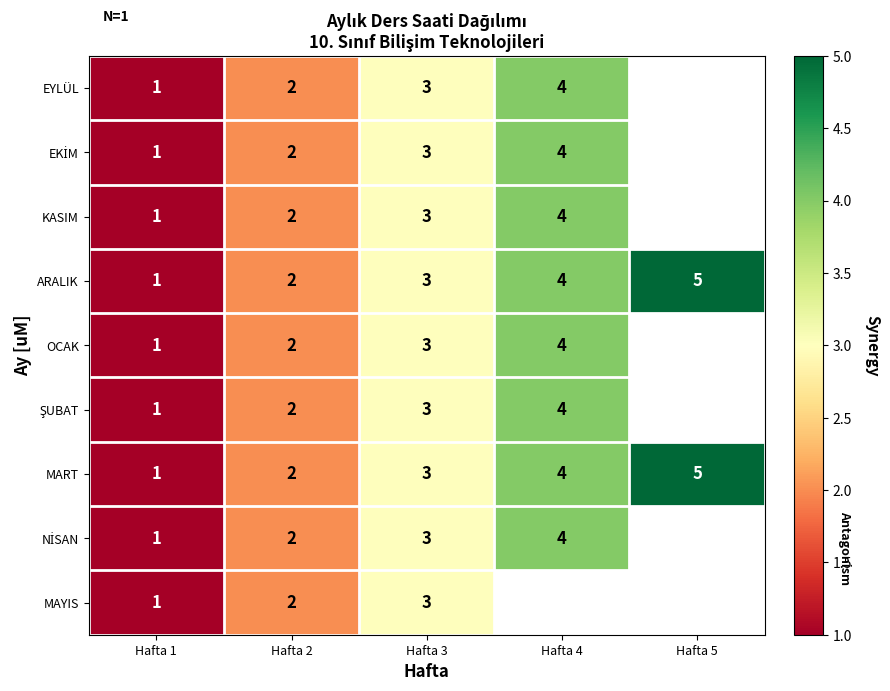

What is the total value across all series at Hafta 2?

18